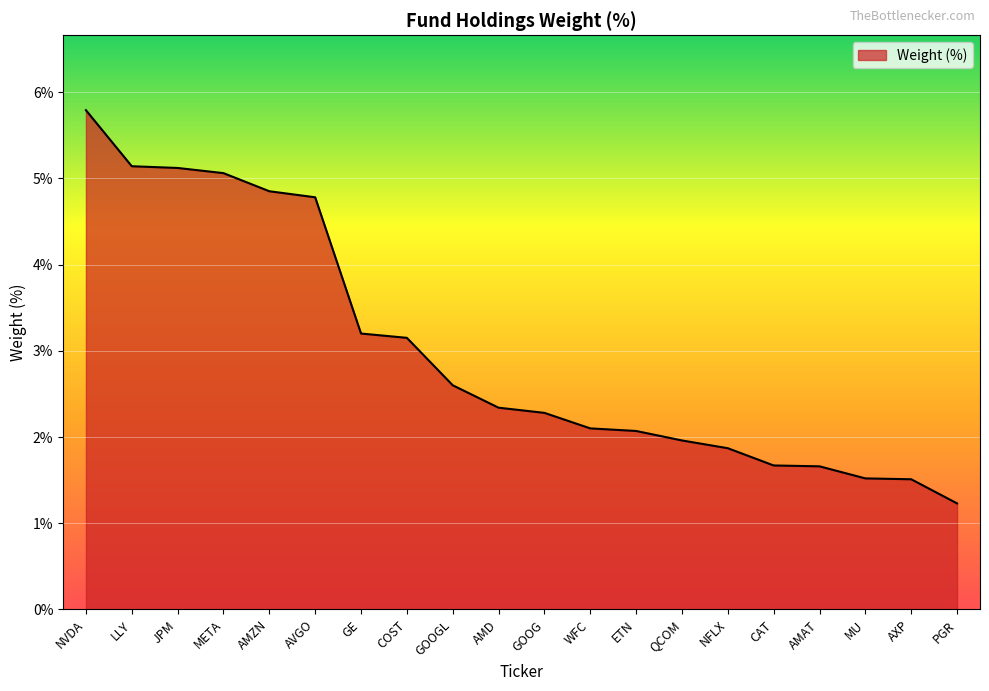

How many lines are shown in the chart?

1